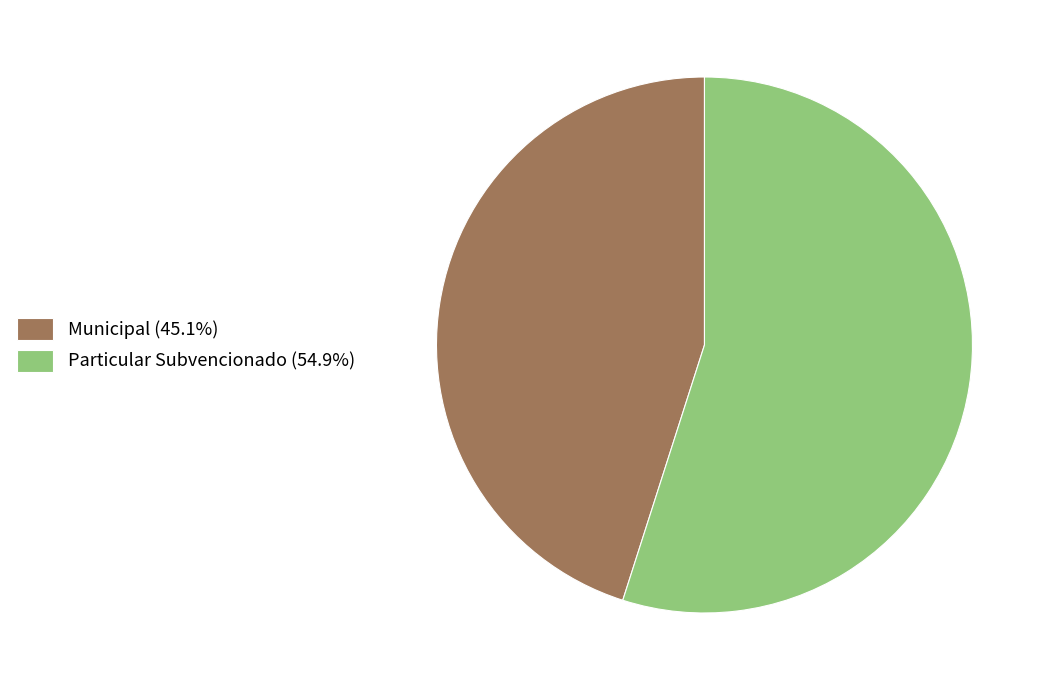

Combined, do Municipal (45.1%) and Particular Subvencionado (54.9%) account for over 50%?

Yes